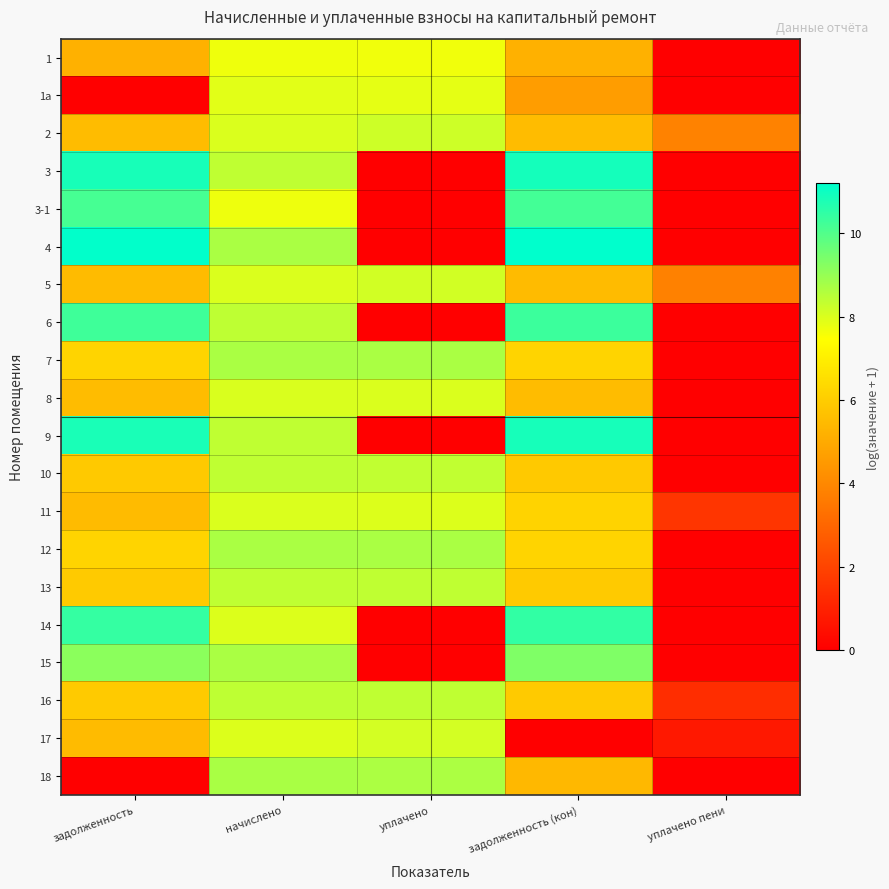

Between задолженность and задолженность (кон), which series saw the biggest shift?

17